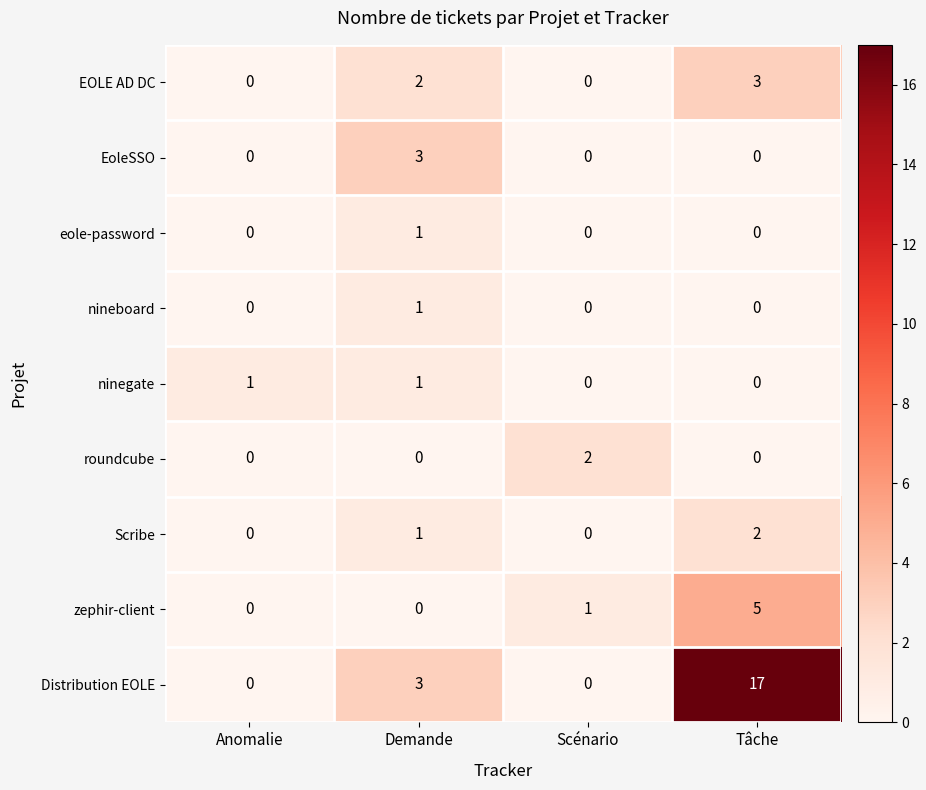

What is the maximum value shown in the chart?

17